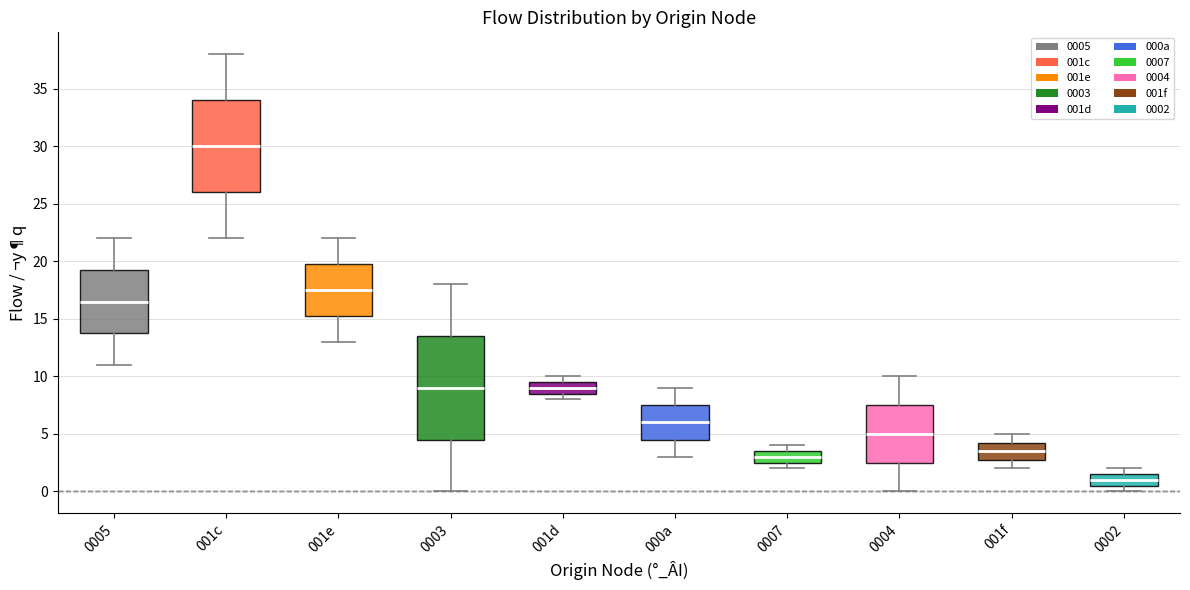

Which box's median line is the lowest?

0002